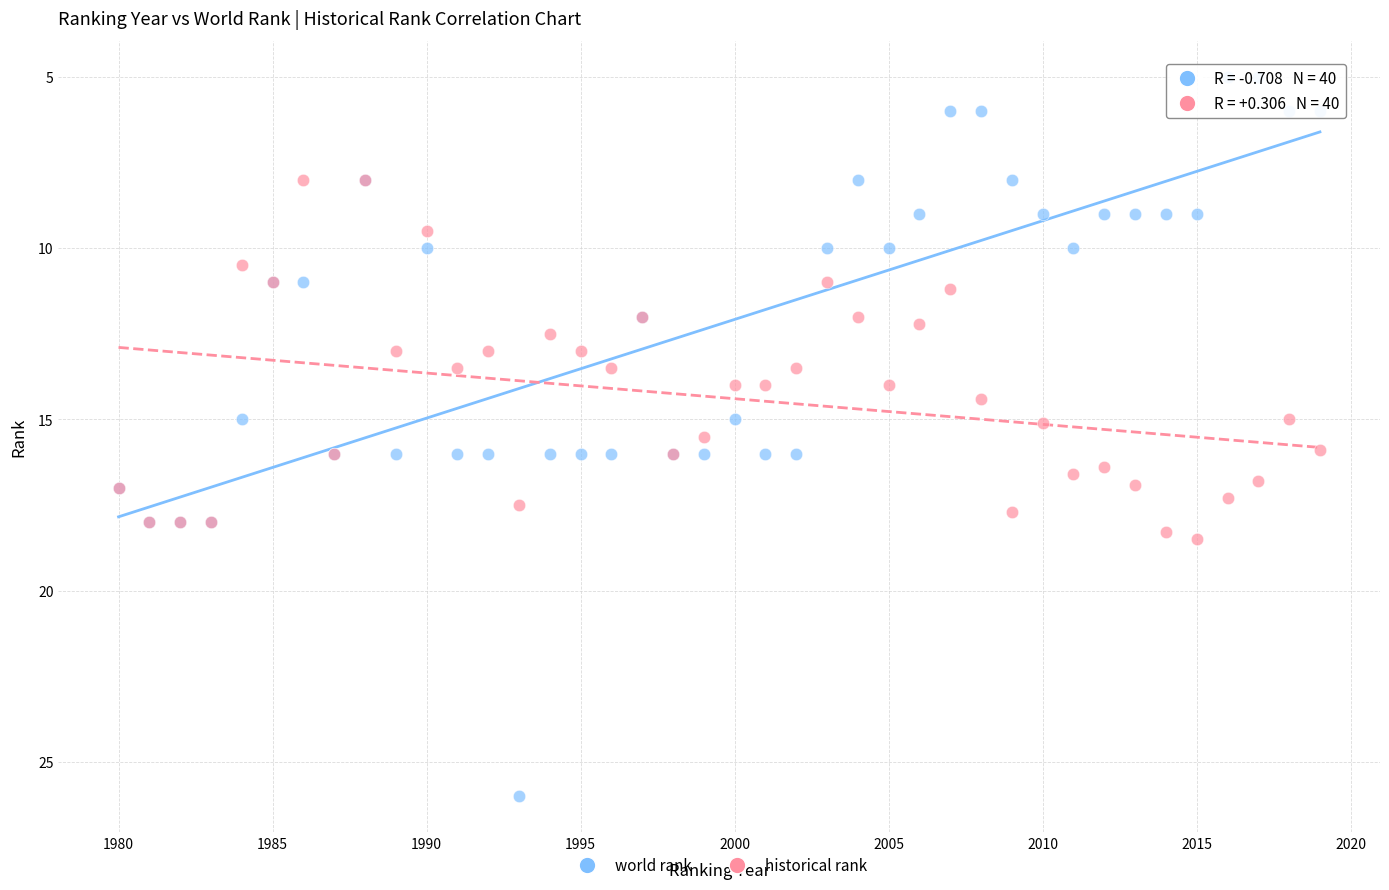

What is the X range (max minus min) for the scatter plot?

39.0